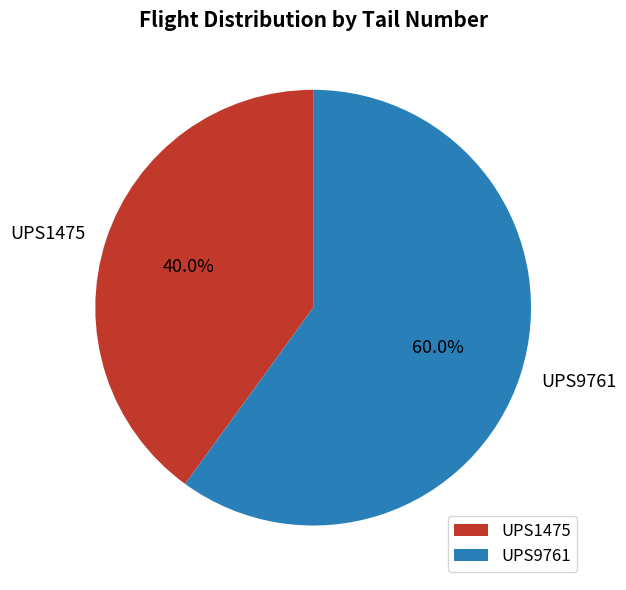

Does UPS9761 account for over 50% of the chart?

Yes